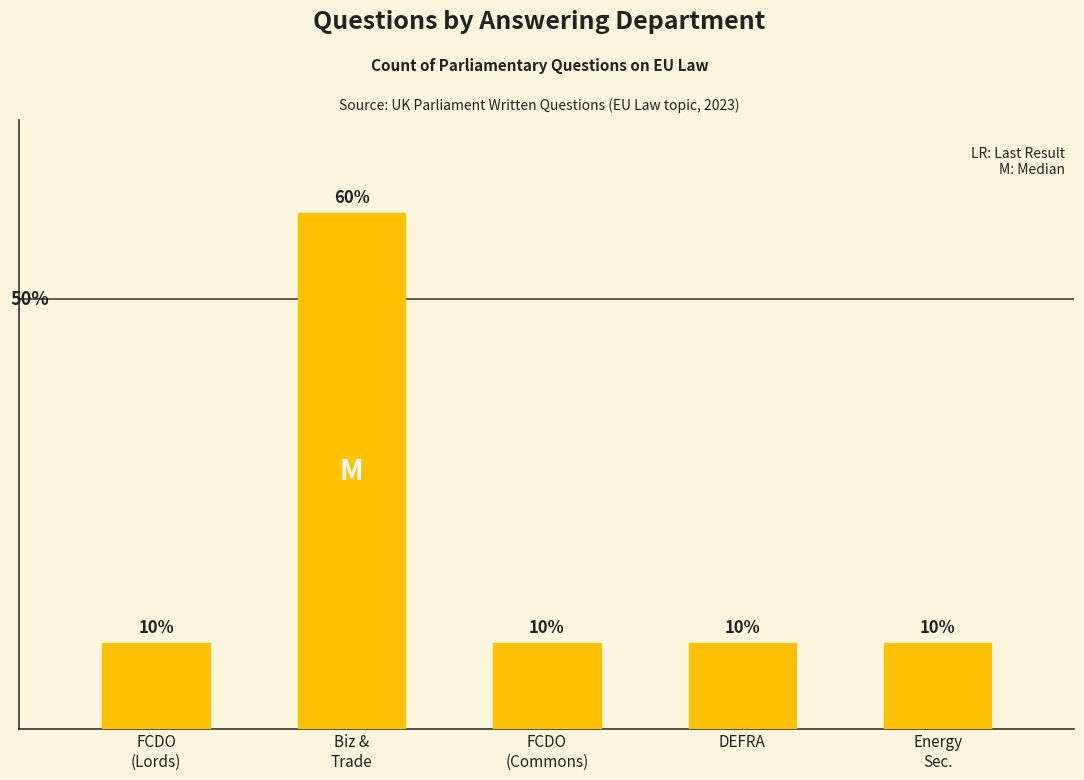

What is the label of the 2nd bar from the right?

DEFRA